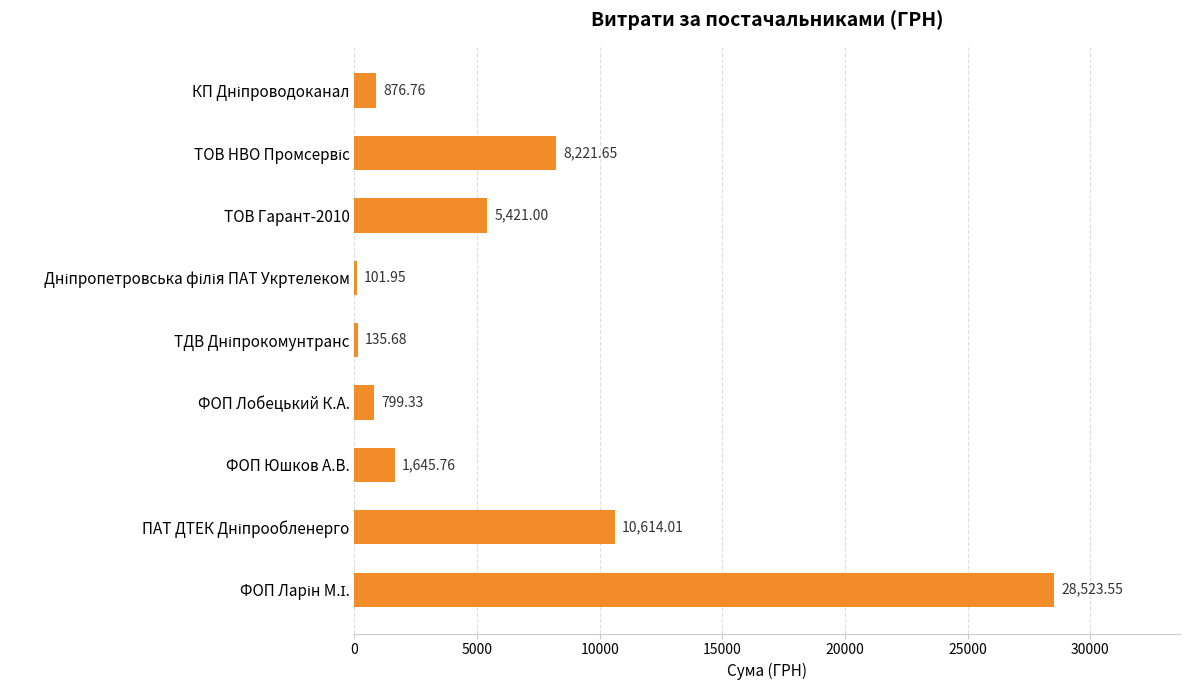

Which has a higher value, ФОП Юшков А.В. or ТОВ Гарант-2010?

ТОВ Гарант-2010